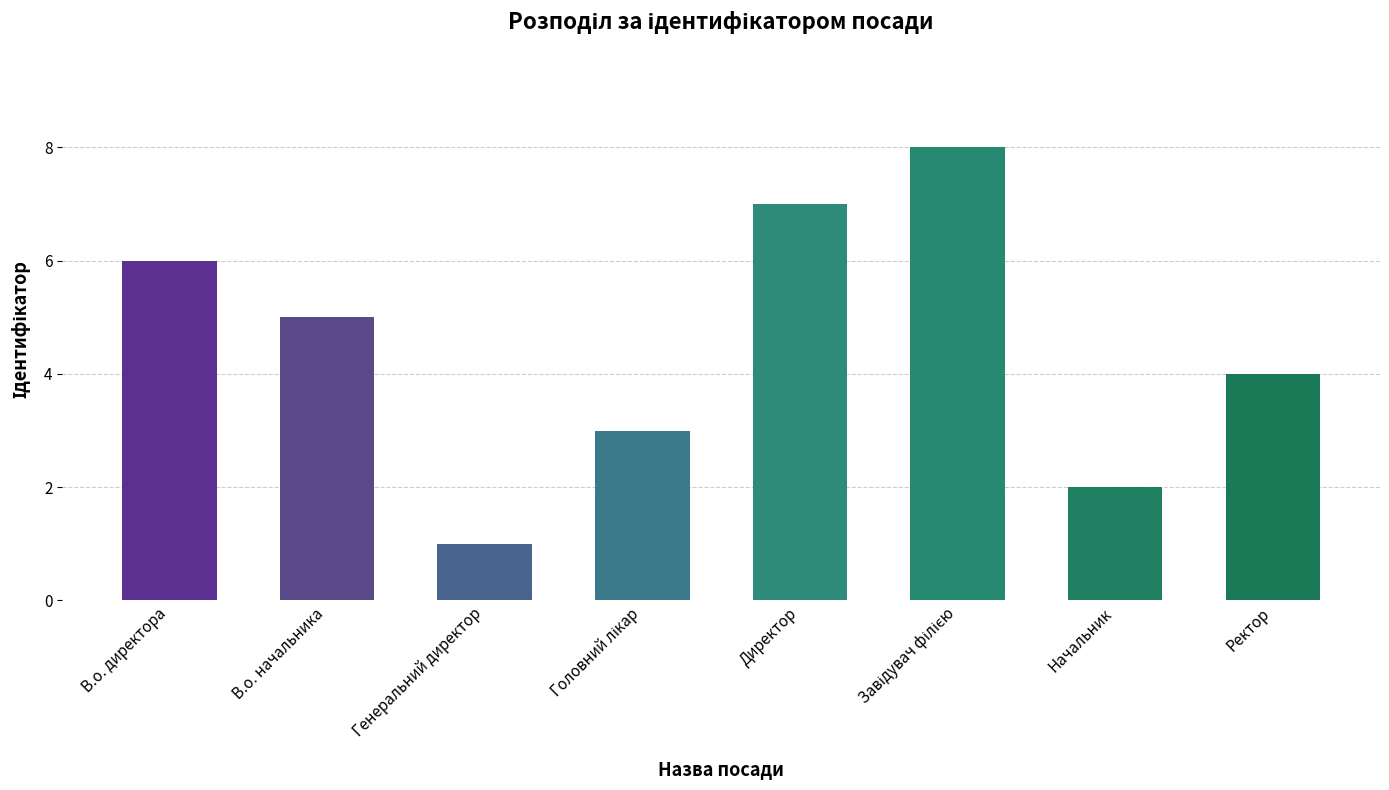

What is the label of the 6th bar from the right?

Генеральний директор